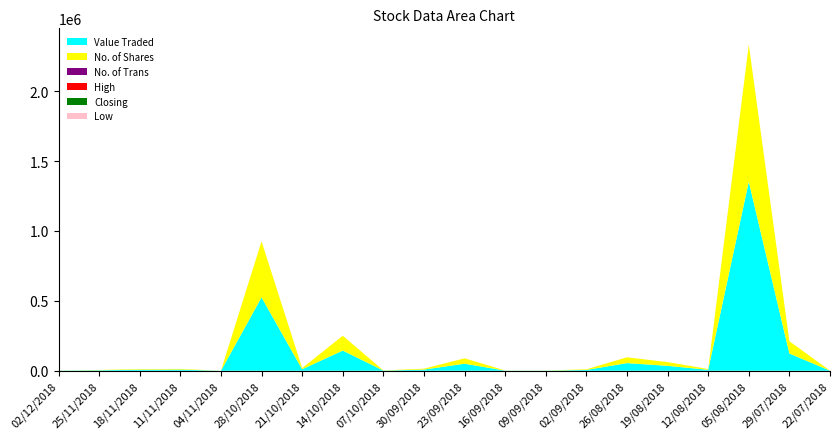

Reading left to right, list all the values displayed in this chart.

Value Traded: 1104.0	3740.0	7576.0	8464.0	138.0	525025.0	10729.0	144347.0	1438.0	8435.0	50392.0	1186.0	1149.0	5860.0	54692.0	35174.0	7097.0	1352607.0	123130.0	548.0
No. of Shares: 627.0	2119.0	4256.0	4753.0	105.0	400752.0	8139.0	106100.0	1098.0	6450.0	38486.0	881.0	877.0	4550.0	41433.0	26850.0	5333.0	980150.0	87950.0	400.0
No. of Trans: 1.0	13.0	2.0	6.0	1.0	11.0	9.0	13.0	2.0	17.0	6.0	4.0	1.0	6.0	12.0	2.0	5.0	3.0	1.0	1.0
High: 1.8	1.8	1.8	1.8	1.3	1.4	1.3	1.4	1.3	1.3	1.3	1.4	1.3	1.3	1.3	1.3	1.4	1.4	1.4	1.4
Closing: 1.8	1.8	1.8	1.8	1.3	1.3	1.3	1.3	1.3	1.3	1.3	1.4	1.3	1.3	1.3	1.3	1.3	1.4	1.4	1.4
Low: 1.8	1.8	1.8	1.8	1.3	1.3	1.3	1.3	1.3	1.3	1.3	1.3	1.3	1.3	1.3	1.3	1.3	1.4	1.4	1.4